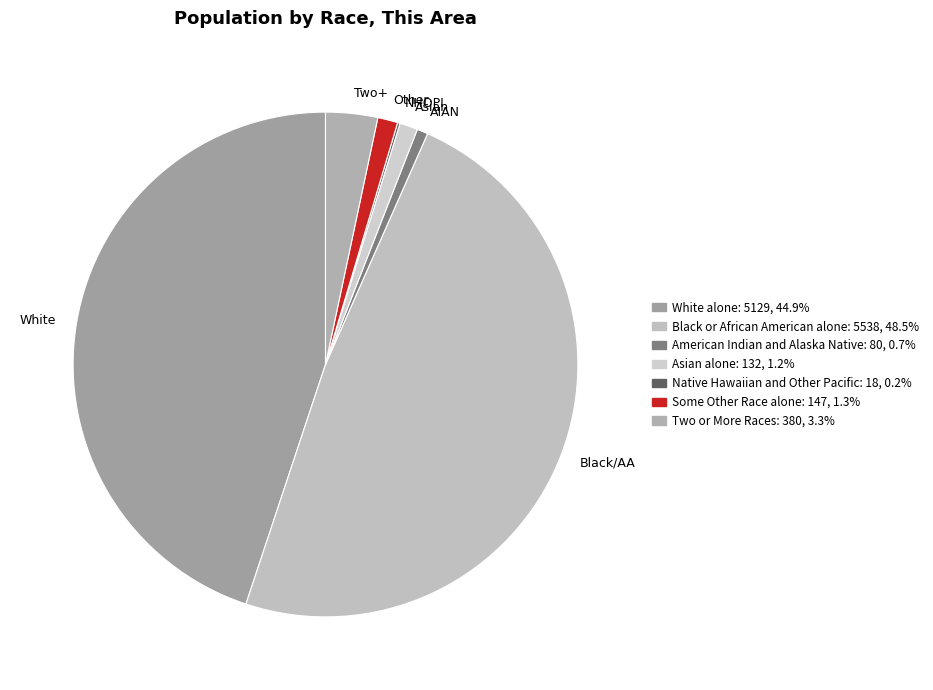

Rank the categories by value from highest to lowest.

Black or African American alone, White alone, Two or More Races, Some Other Race alone, Asian alone, American Indian and Alaska Native, Native Hawaiian and Other Pacific